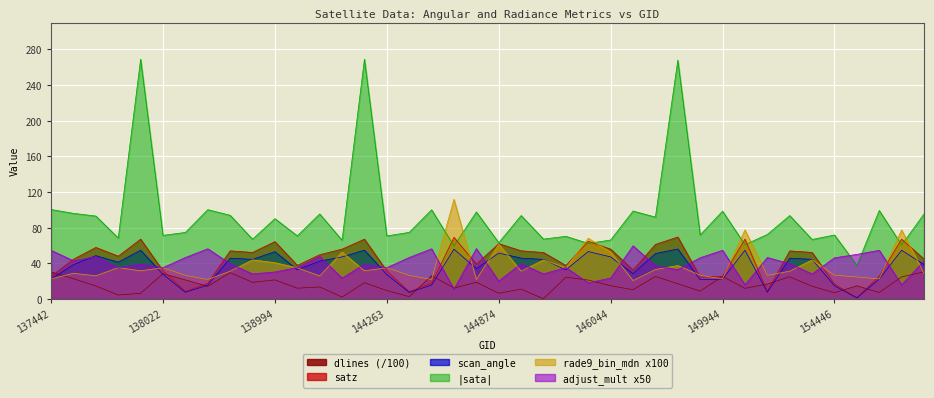

What is the minimum value for rade9_bin_mdn?

20.6